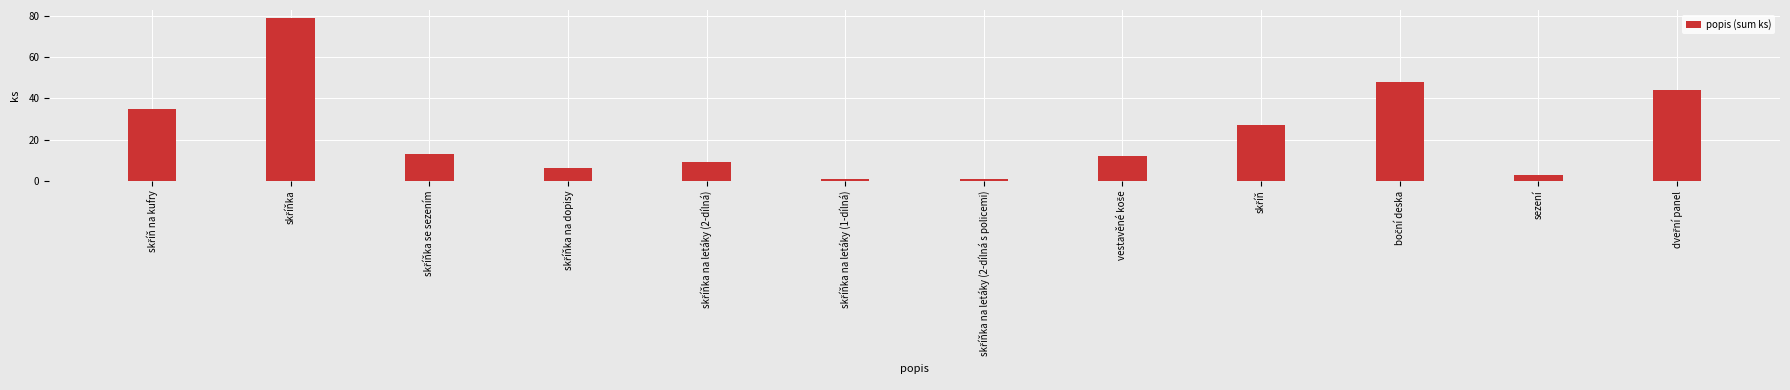

What is the value of the 11th bar from the left?

3